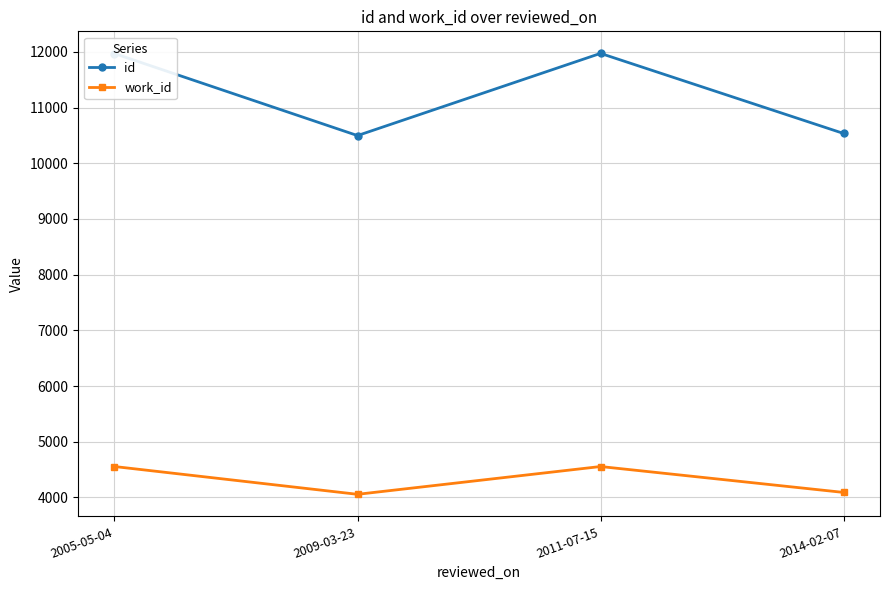

Where is the first local minimum for work_id?

2009-03-23